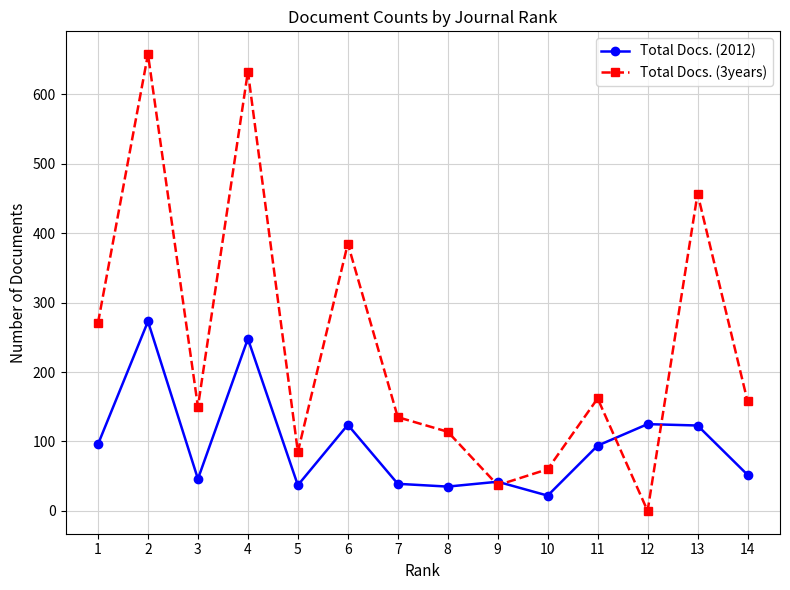

Where is the first local minimum for Total Docs. (3years)?

3